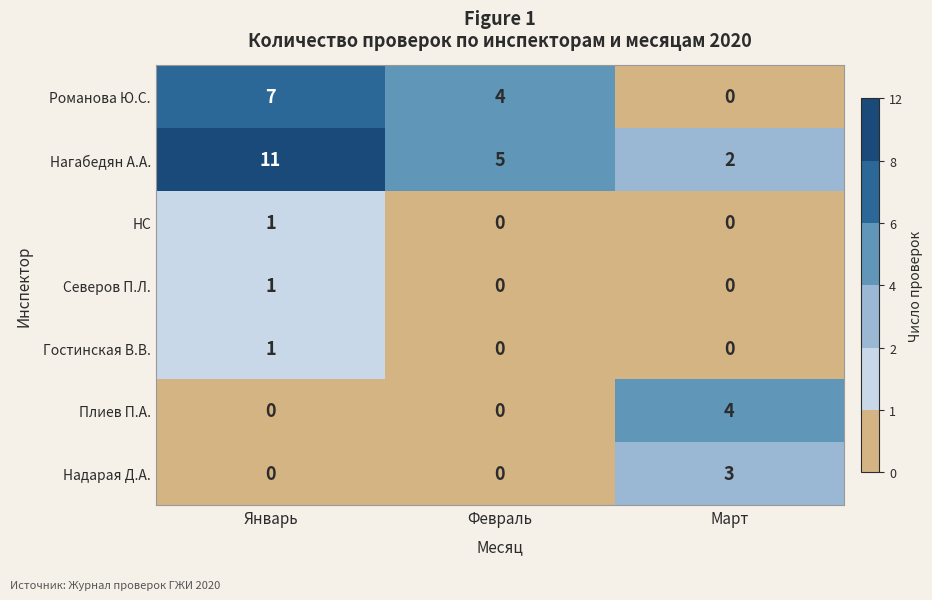

Which series changed the most between Январь and Март?

Нагабедян А.А.